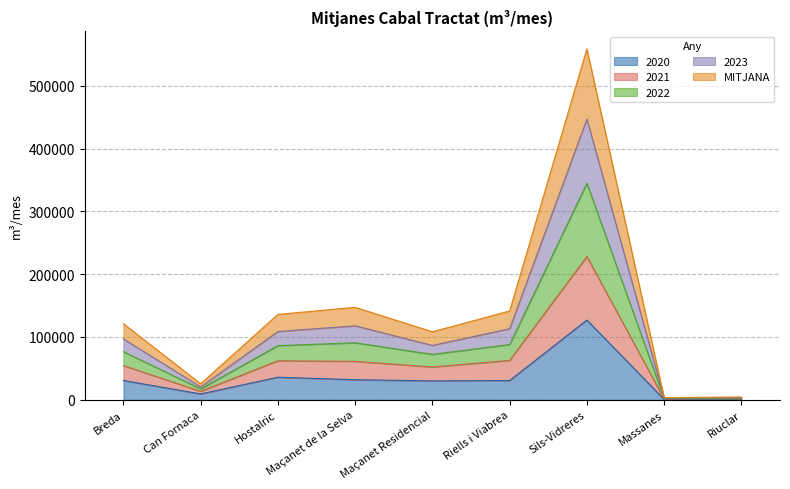

What position from the left is Massanes?

8